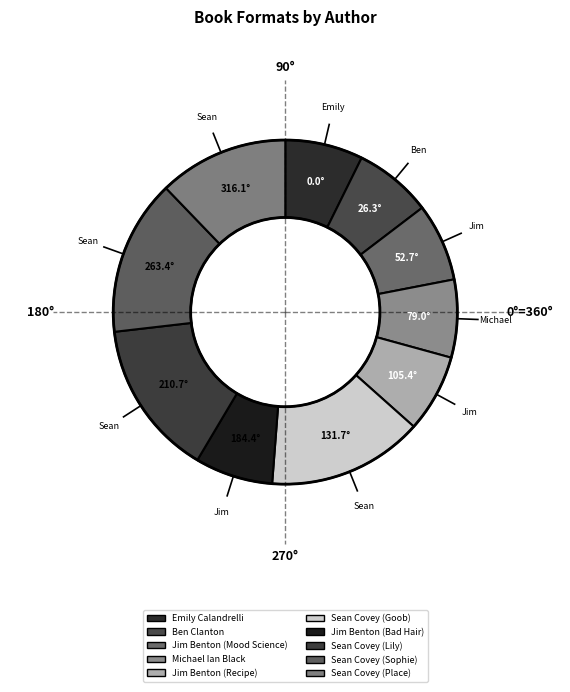

What portion of the pie excludes Michael Ian Black?

92.7%